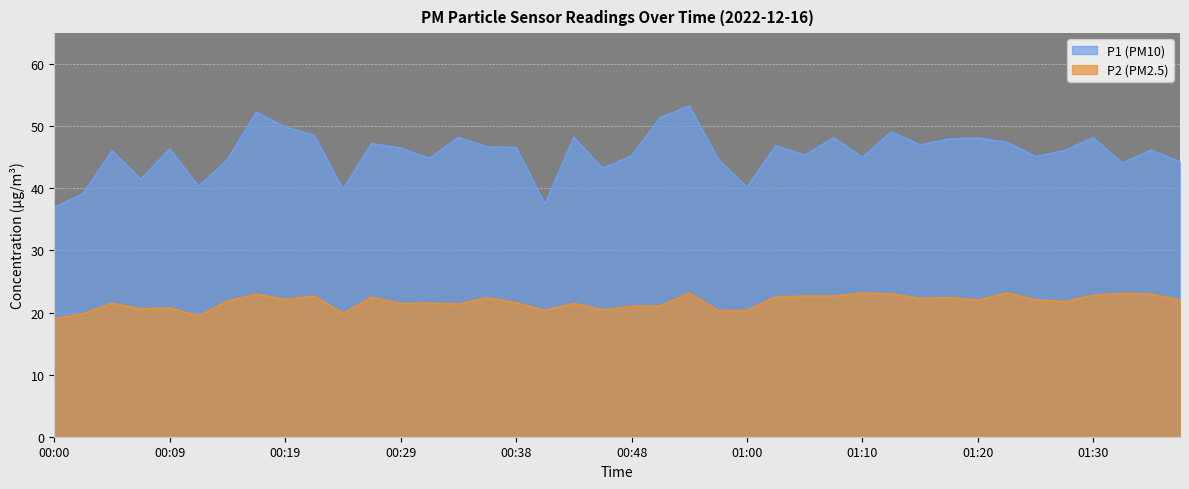

What value does the P2 series have at 00:00?

19.0